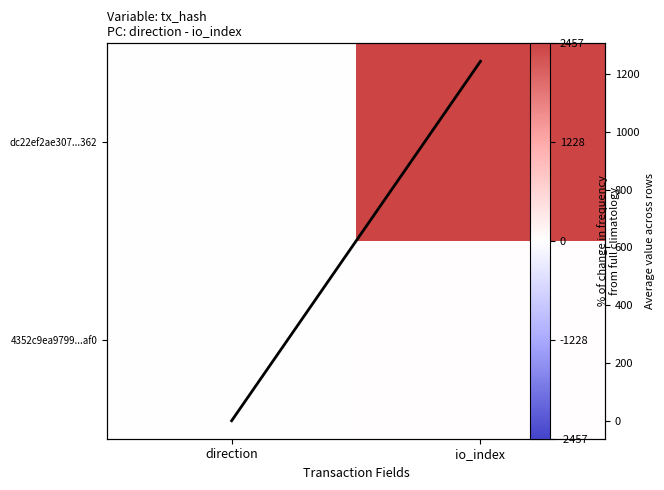

How many data points in col mean are less than 1244?

1